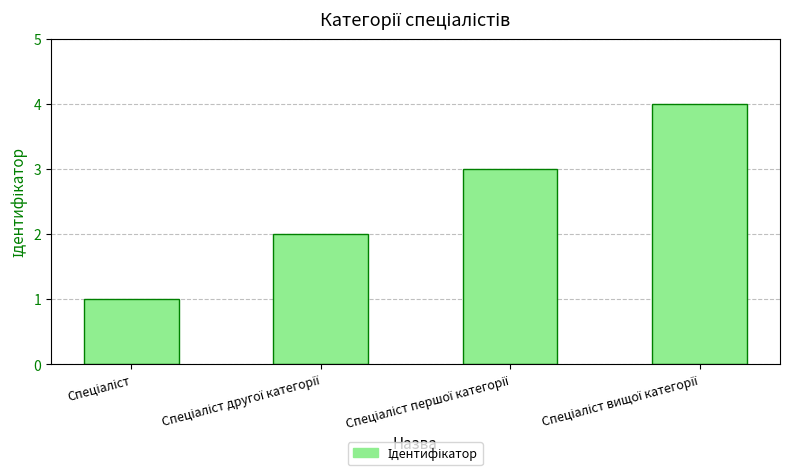

What is the sum of all values?

10